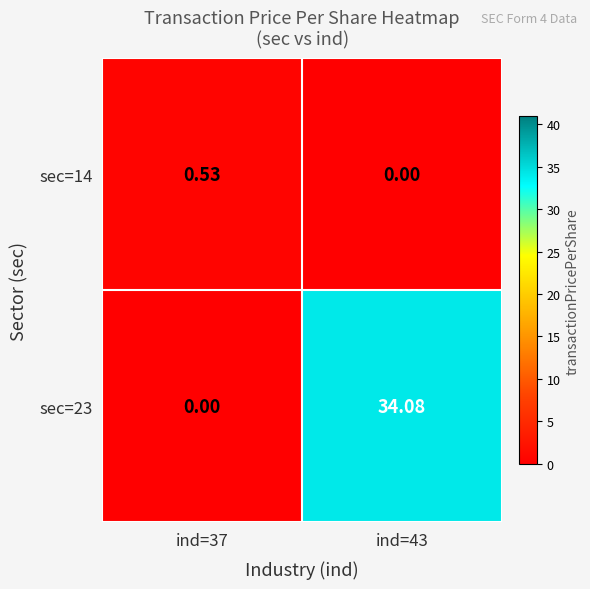

Is the value of sec=23 at ind=37 greater than the value of sec=14 at ind=37?

No